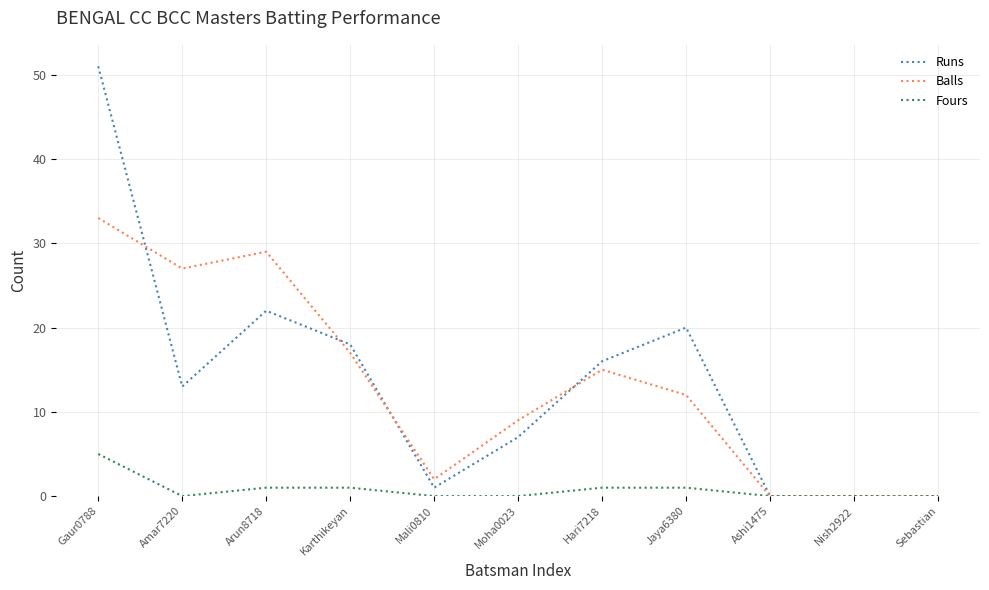

What is the sum of all Balls values?

144